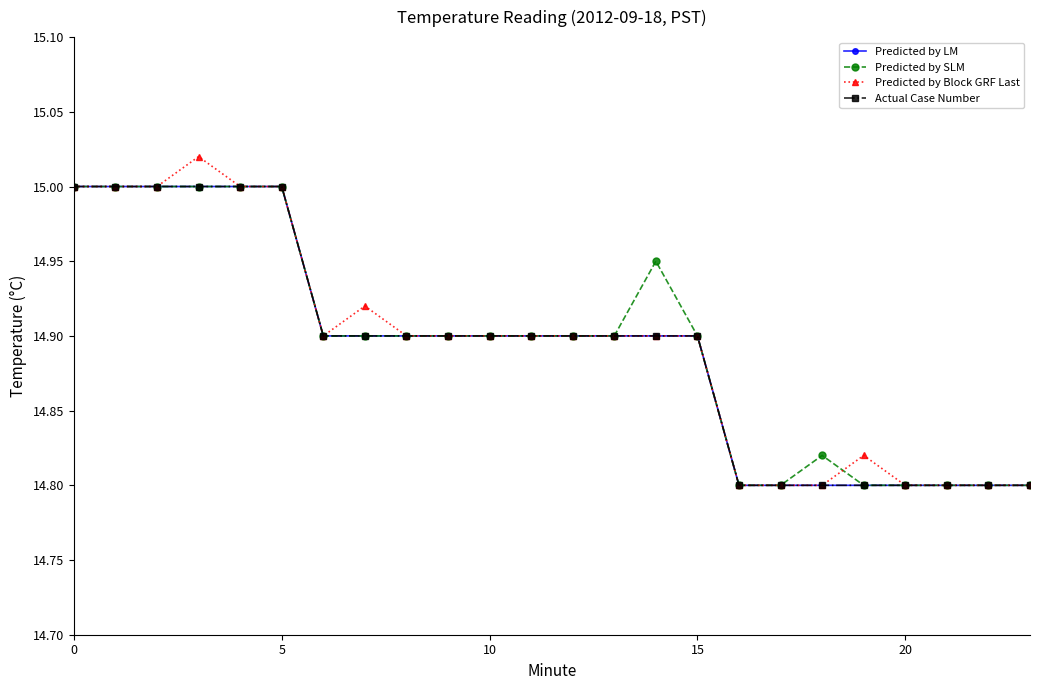

Is this an area chart (filled region under the line)?

No